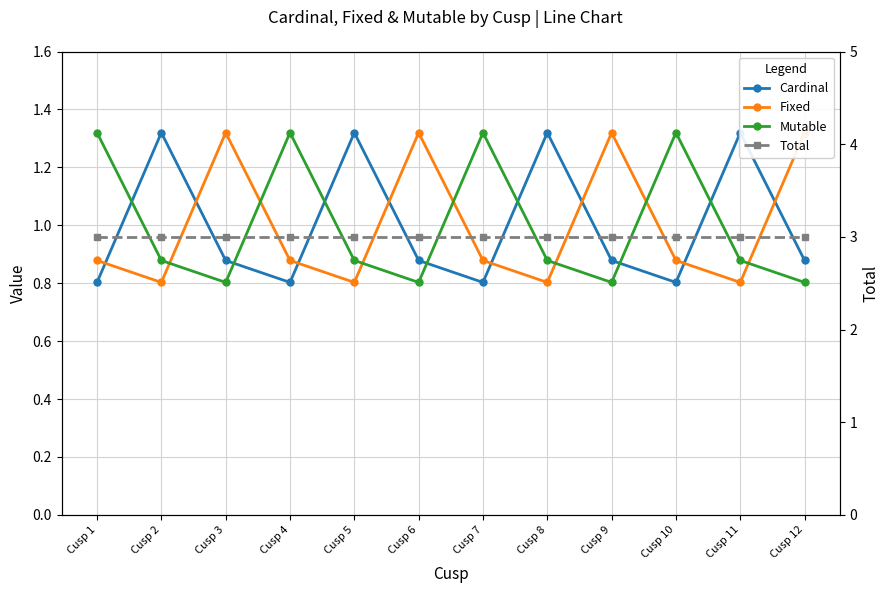

Where is the first local maximum for Mutable?

Cusp 4